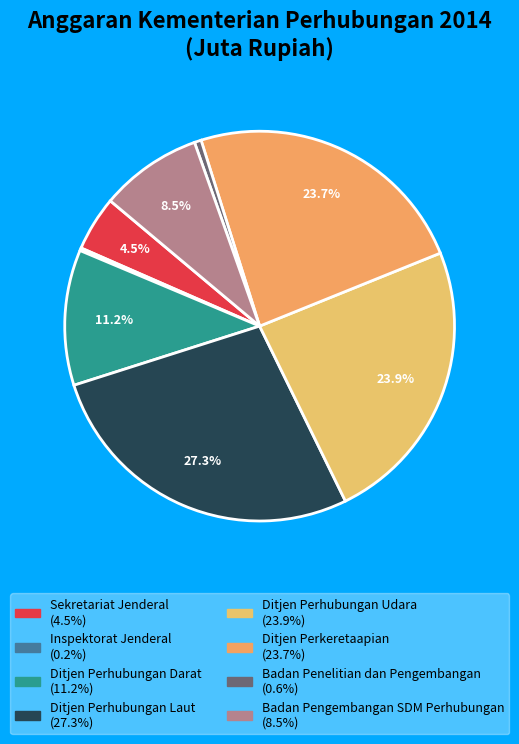

Approximately how many times larger is the value at Sekretariat Jenderal compared to Badan Pengembangan SDM Perhubungan?

0.5